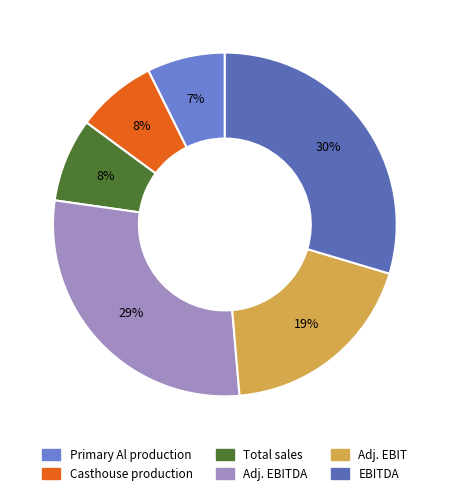

Count the number of slices in the pie.

6